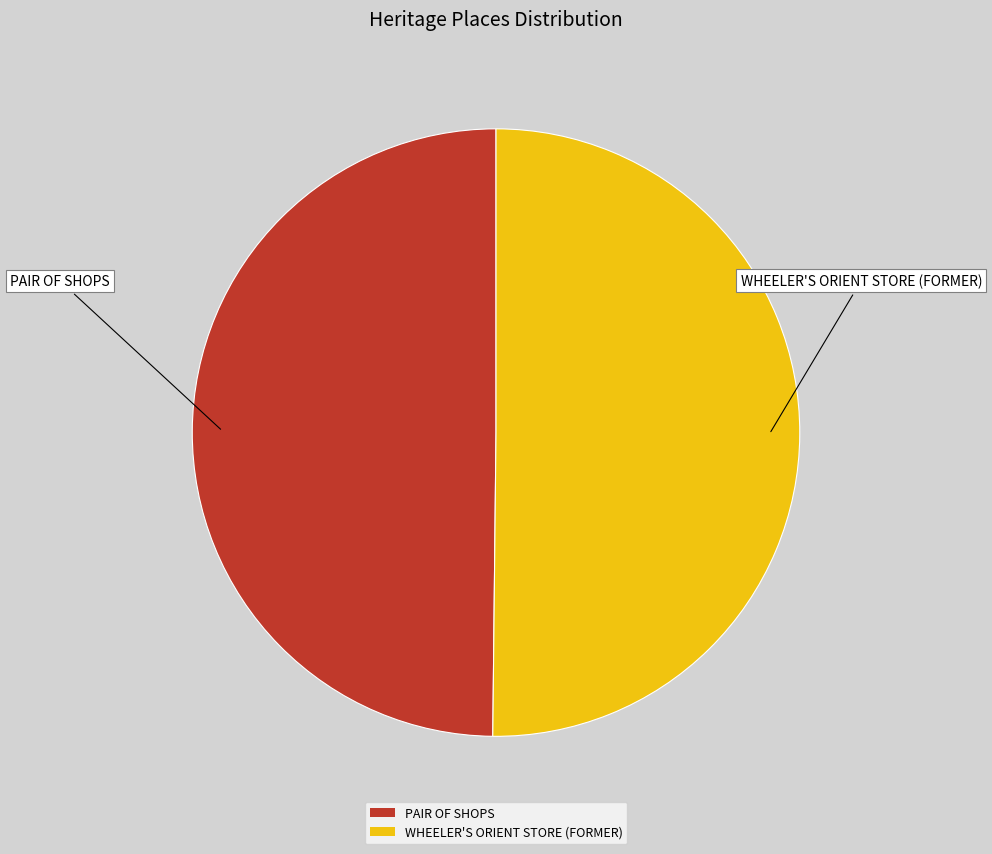

What is the ratio of the value at WHEELER'S ORIENT STORE (FORMER) to the value at PAIR OF SHOPS?

1.0